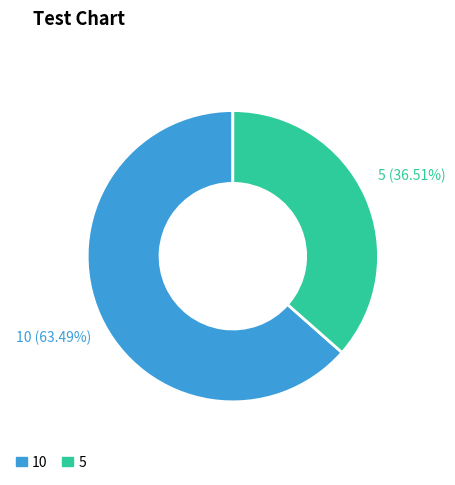

Is it true that 5 is 37% of the pie?

True